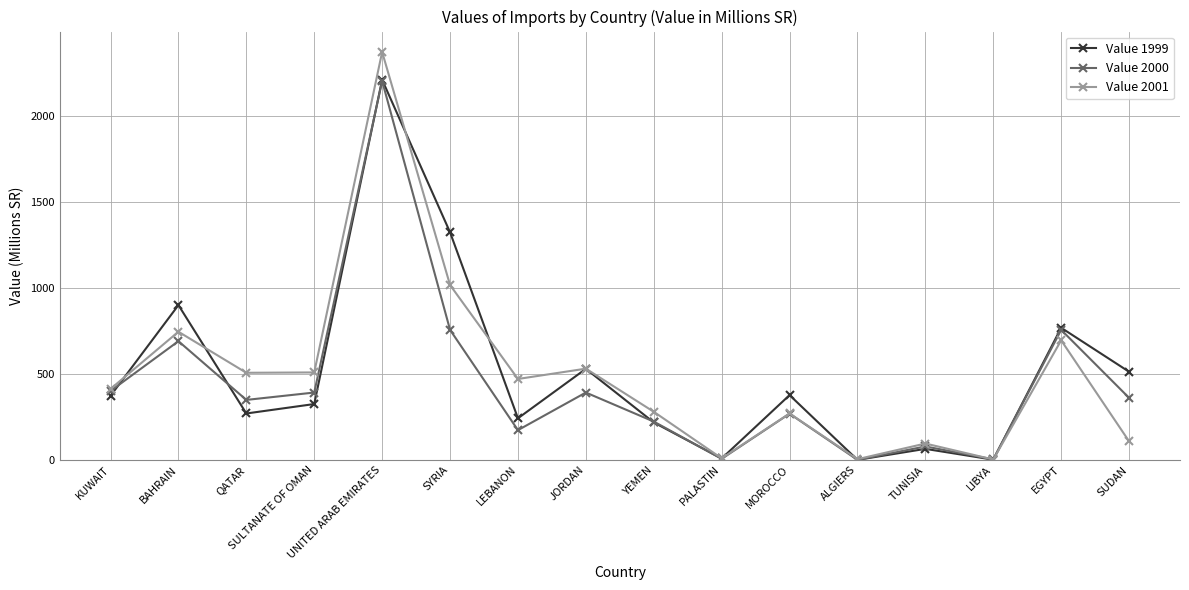

What is the difference between the highest and lowest values at BAHRAIN?

210